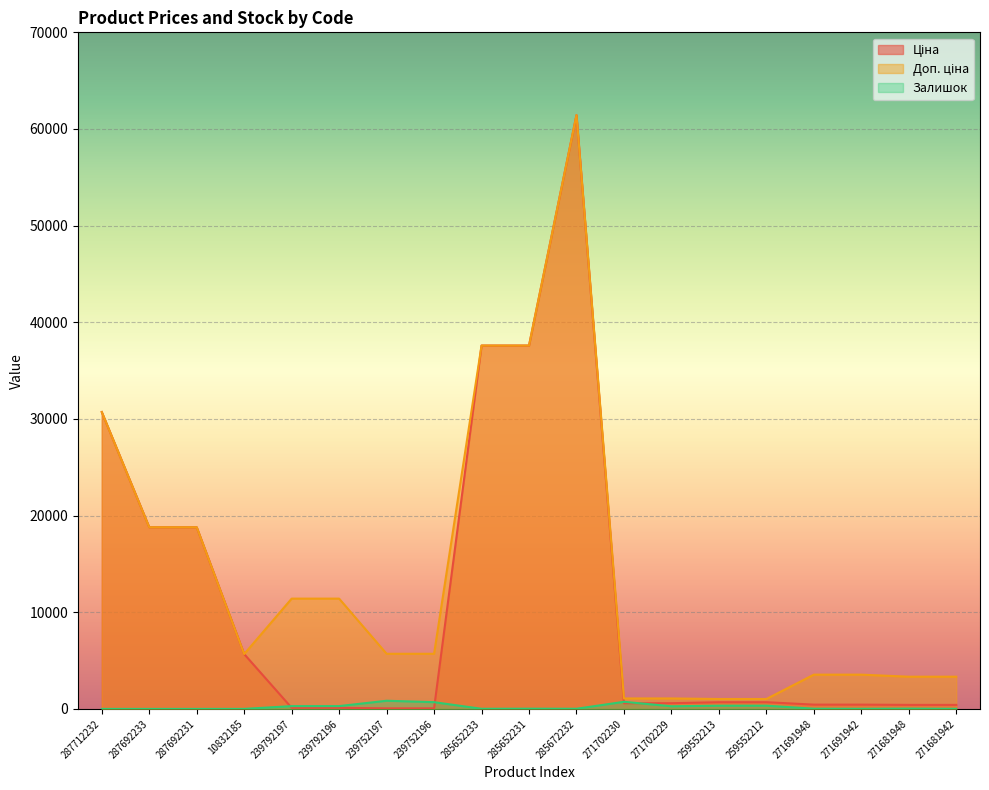

At how many categories does at least one series exceed 37754?

1